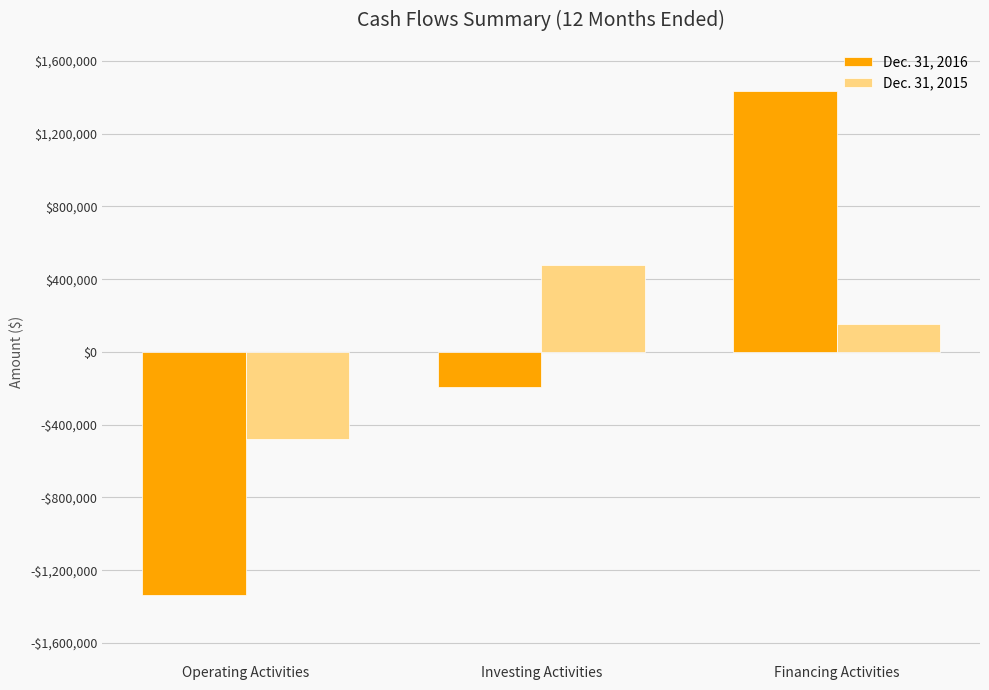

What are all the series names shown in the legend?

Dec. 31, 2016, Dec. 31, 2015